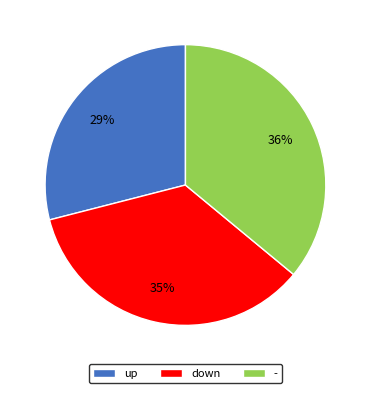

What is the ratio of the value at down to the value at -?

1.0